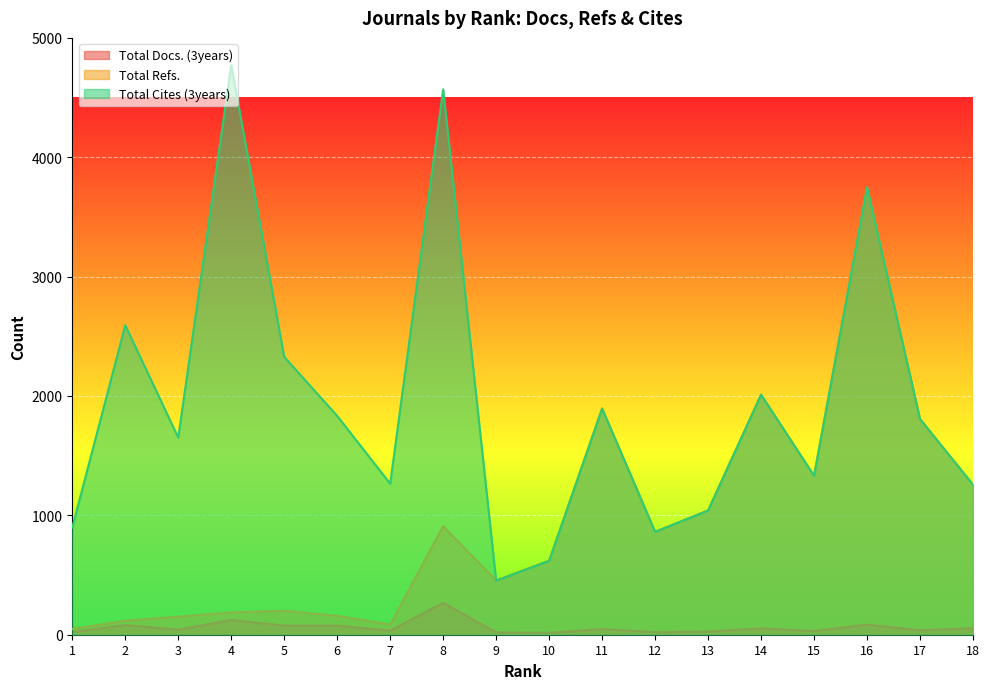

The value of Total Cites (3years) at 13 is 1041. True or false?

True